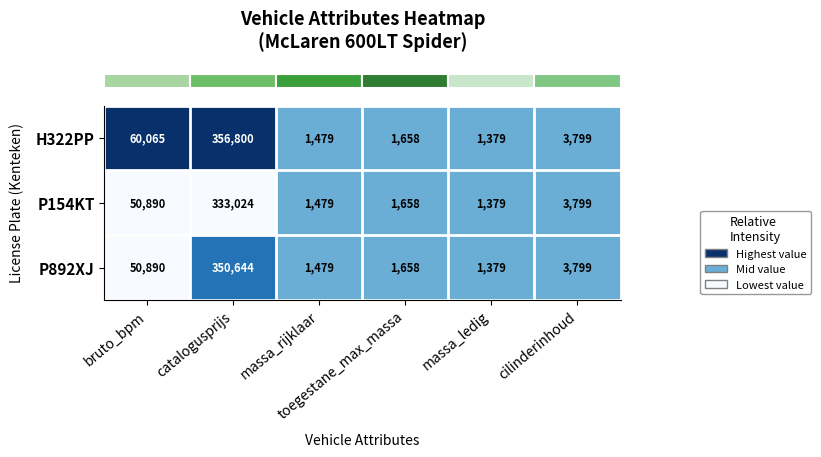

Which series has the largest total across all categories?

H322PP